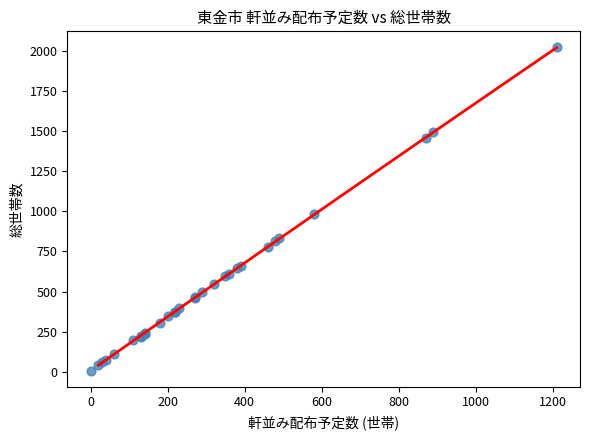

What Y value in the scatter plot is closest to 1013?

980